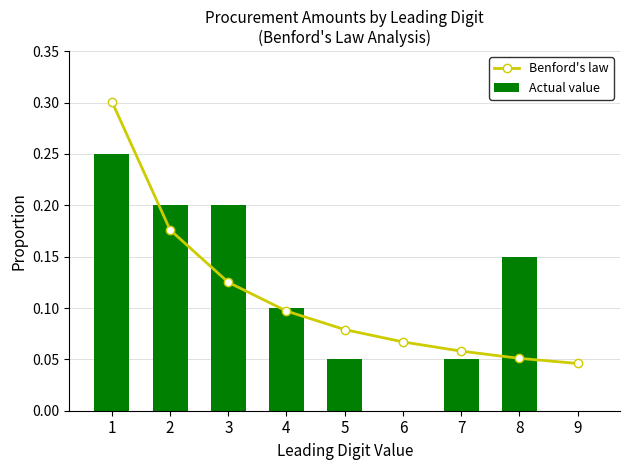

True or false: Actual value has a value of 0.3 at 2.

False